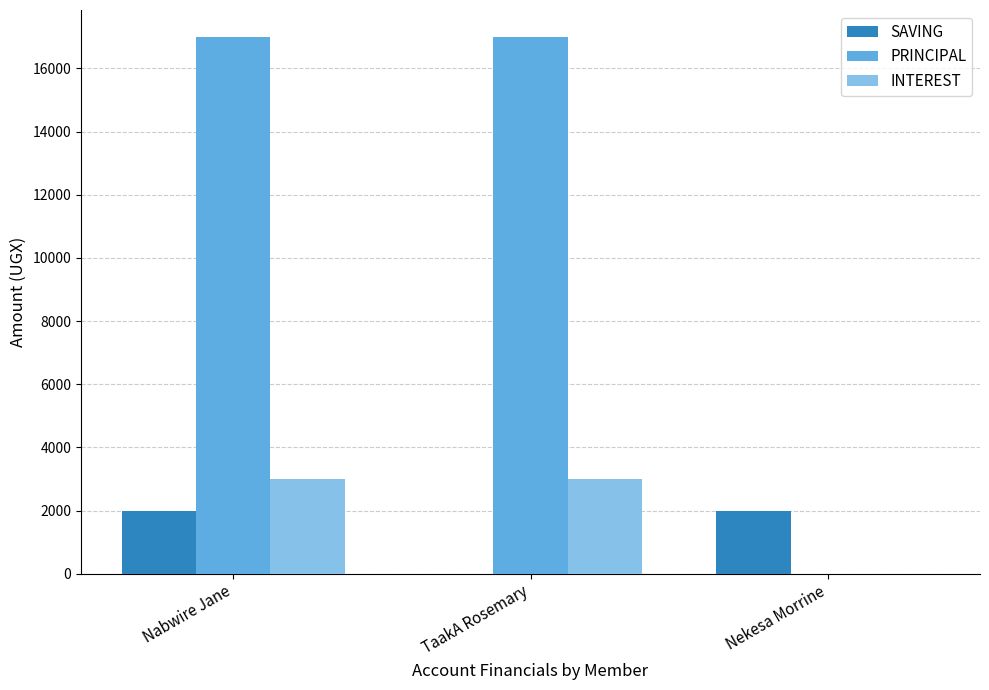

The PRINCIPAL series shows 0 at Nekesa Morrine. True or false?

True